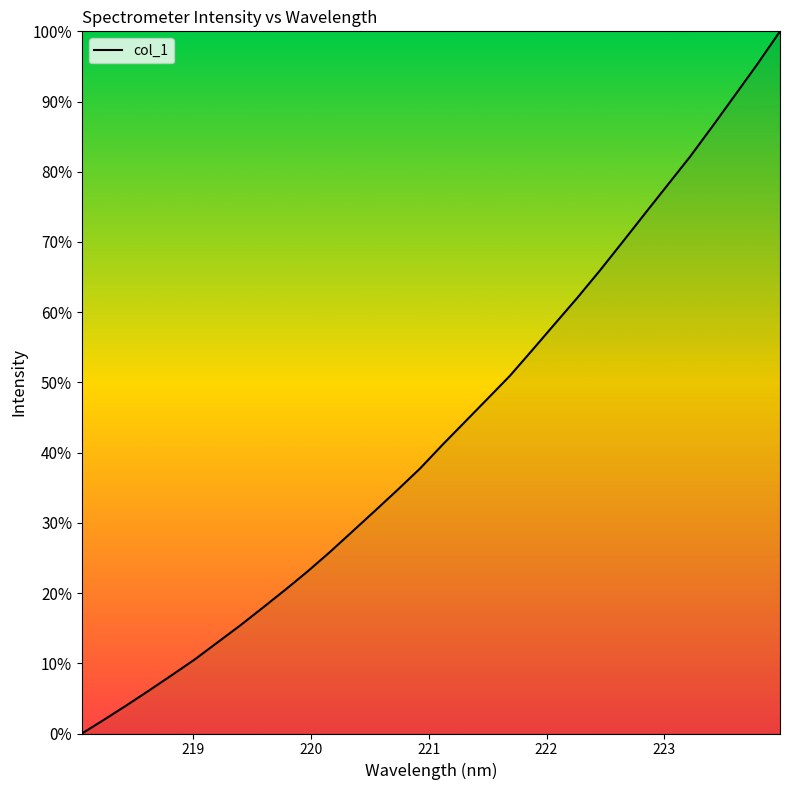

What is the difference between the maximum and minimum values?

100.0